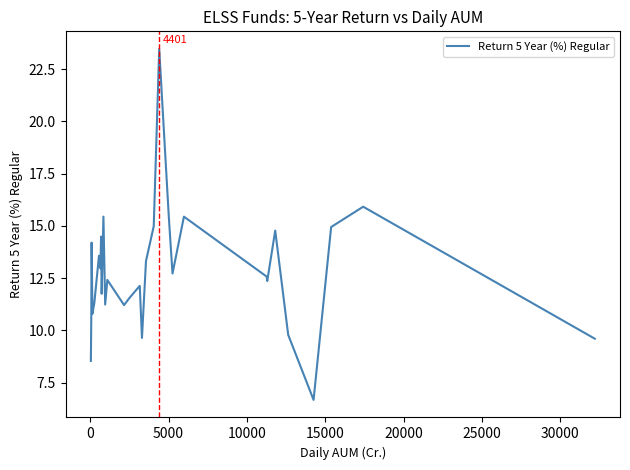

What is the difference between the maximum and minimum values?

16.8